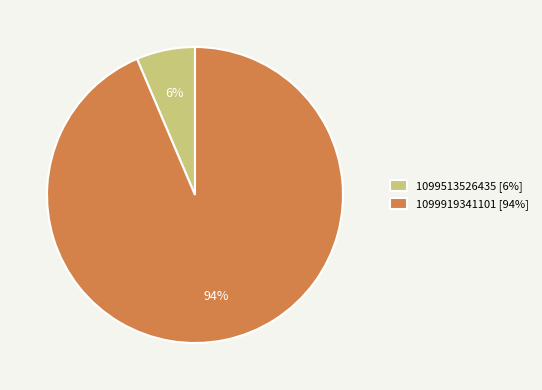

Rank the categories by value from lowest to highest.

1099513526435, 1099919341101